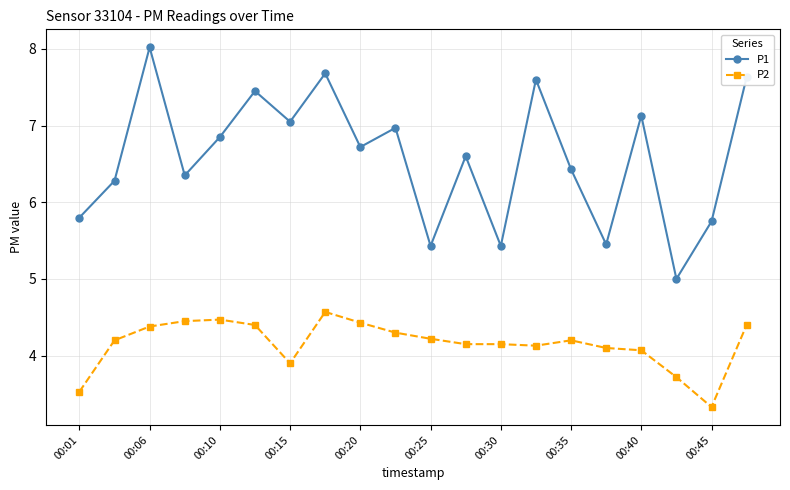

List the series in order of their peak value, lowest first.

P2, P1